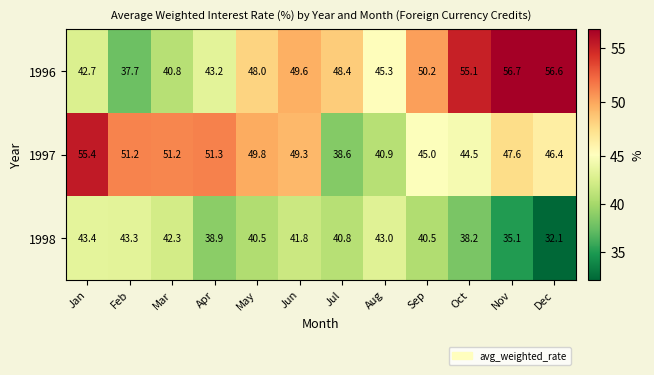

What is the difference between the second highest and second lowest values in the 1996 series?

15.8